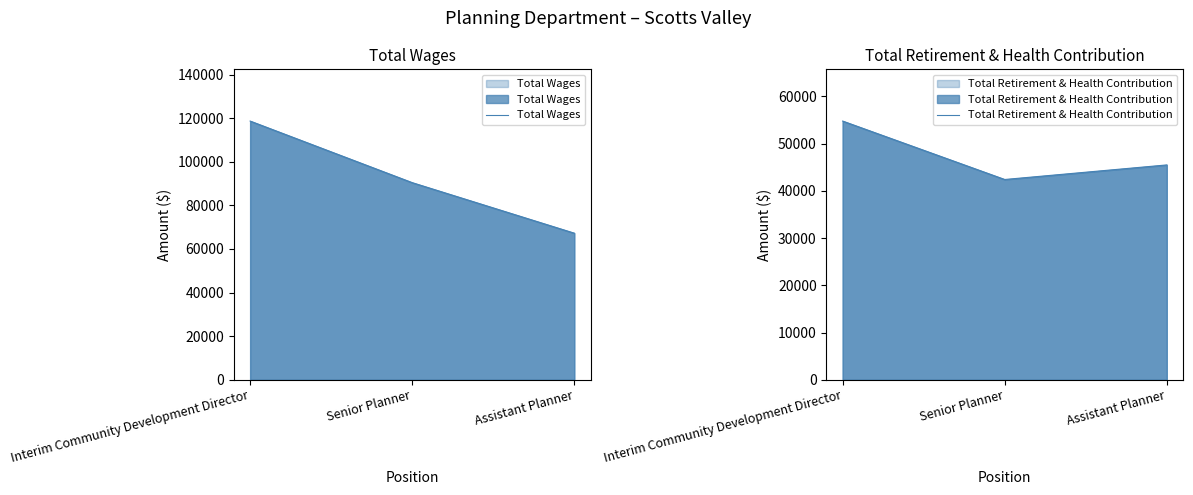

Reading left to right, transcribe all the data shown in this chart.

Total Wages: Interim Community Development Director=118647	Senior Planner=90398	Assistant Planner=67220
Total Retirement & Health Contribution: Interim Community Development Director=54782	Senior Planner=42407	Assistant Planner=45493